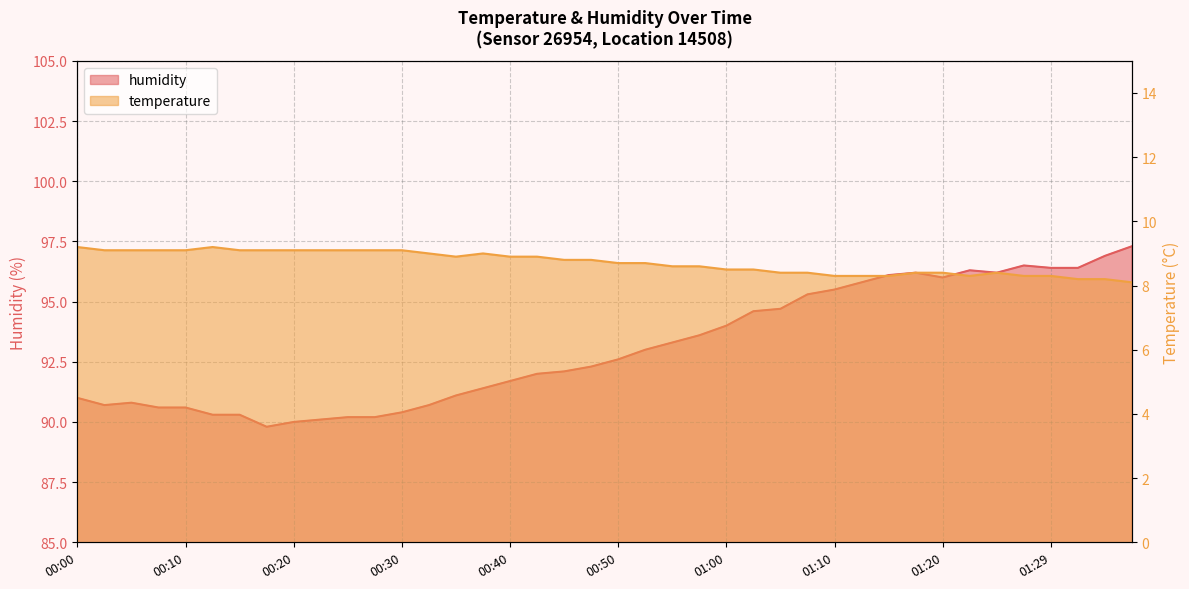

What is the difference between the highest and lowest values at 00:55?

84.7